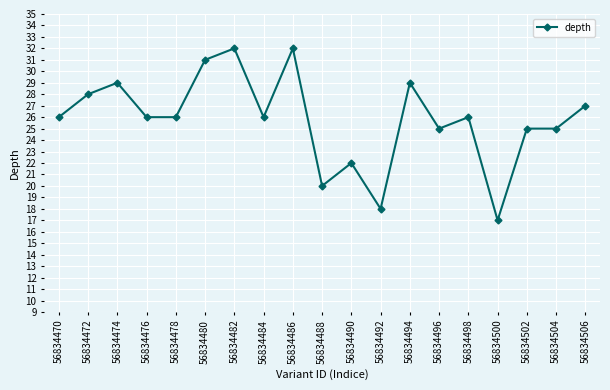

At which category does the data reach its first local peak?

56834474